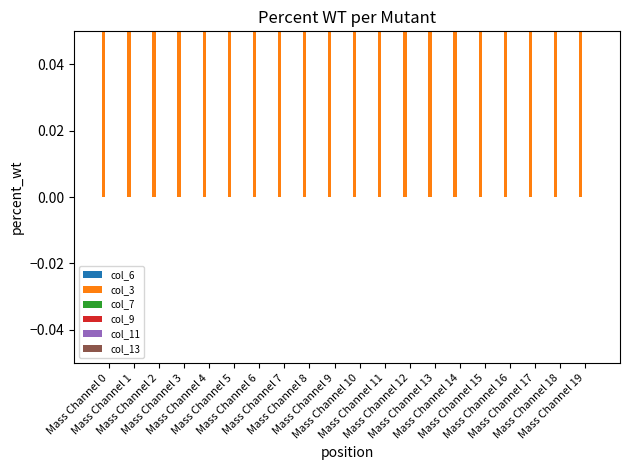

The col_3 series shows 1 at Mass Channel 1. True or false?

False